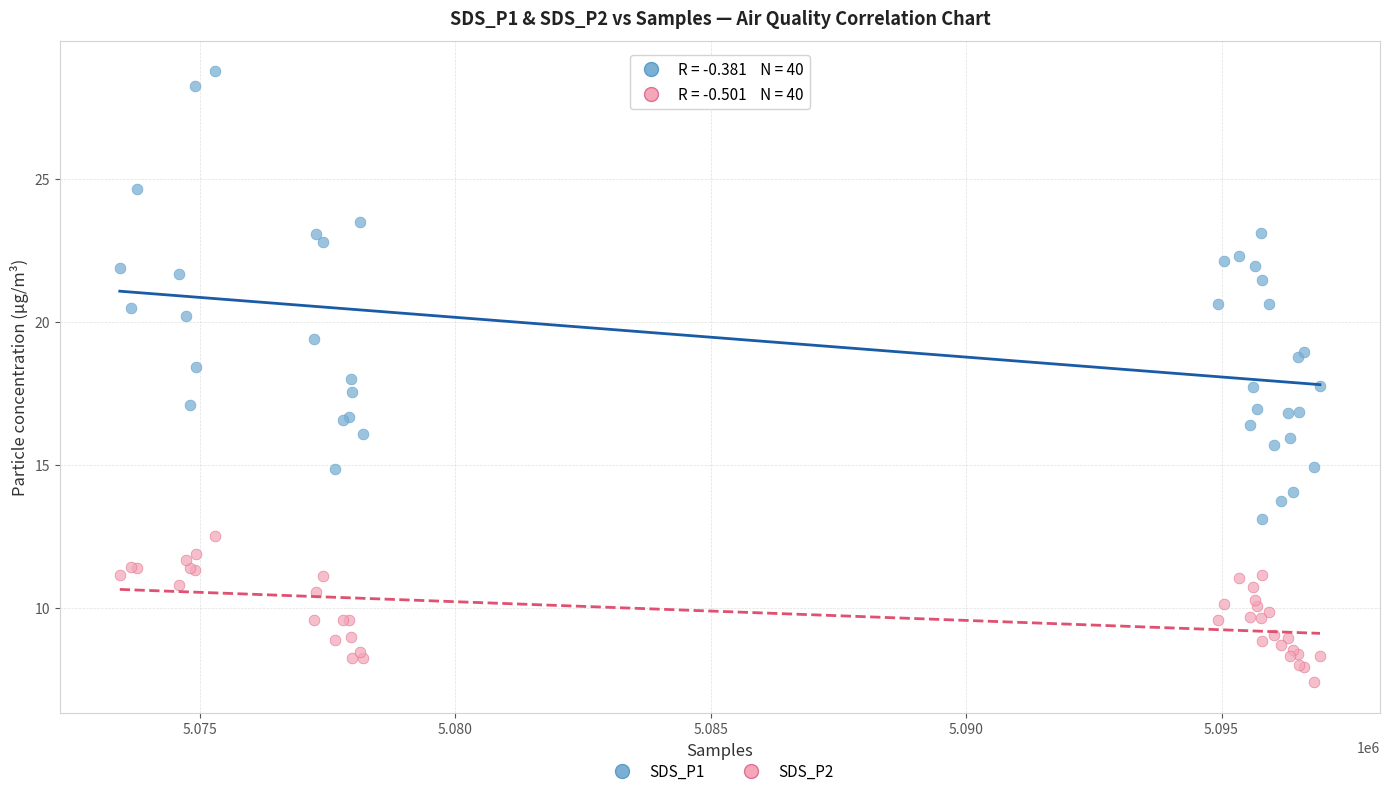

What is the X range (max minus min) for the scatter plot?

23498.0